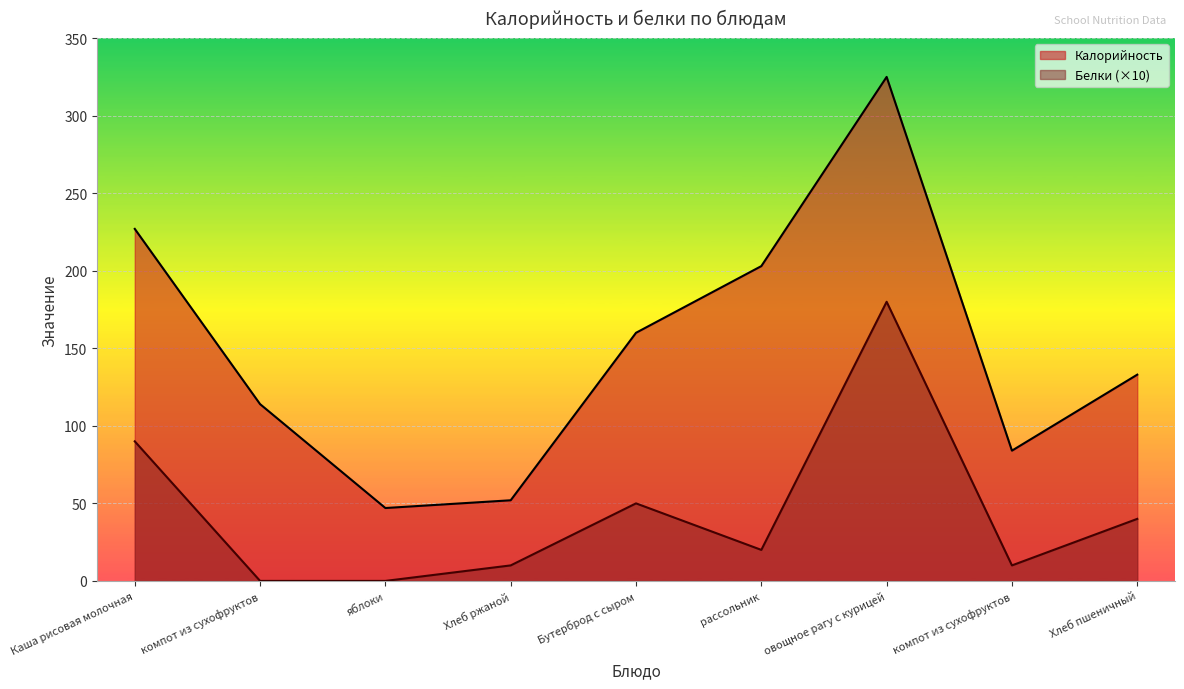

True or false: Белки and Калорийность cross at least once.

False